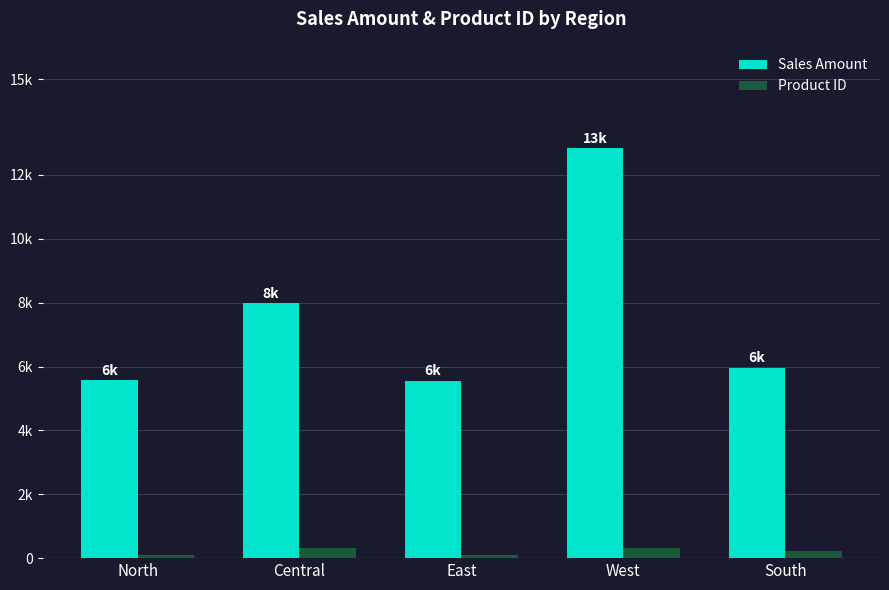

The Sales Amount series shows 5560 at East. True or false?

True